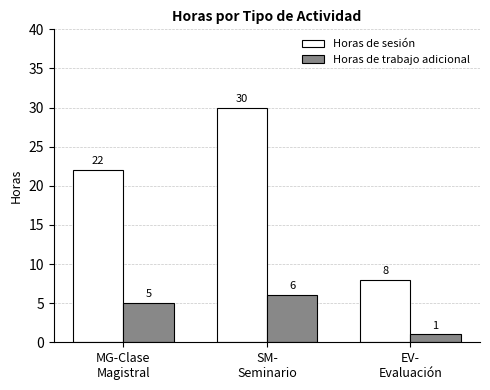

Read the Horas de sesión value at MG-Clase
Magistral.

22